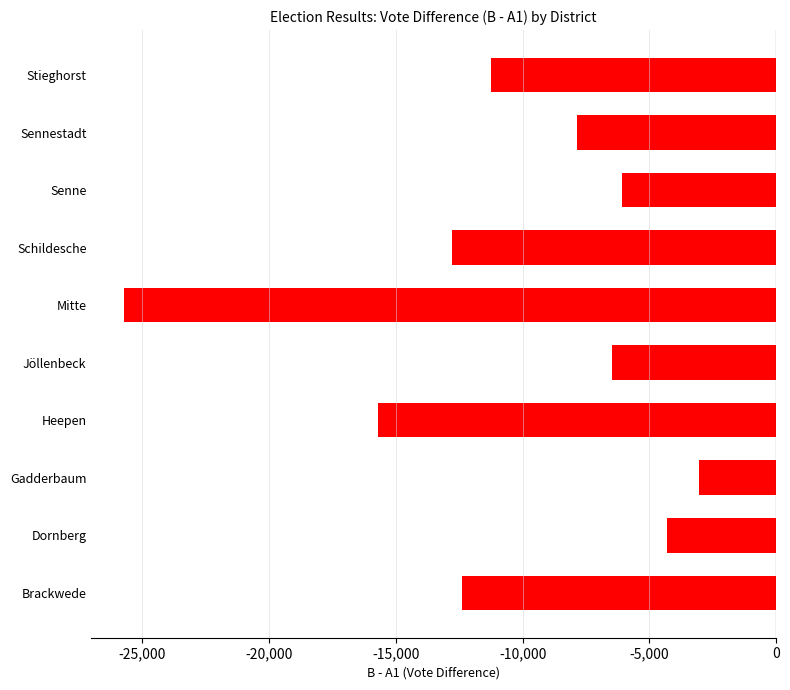

What is the minimum value shown in the chart?

-25727